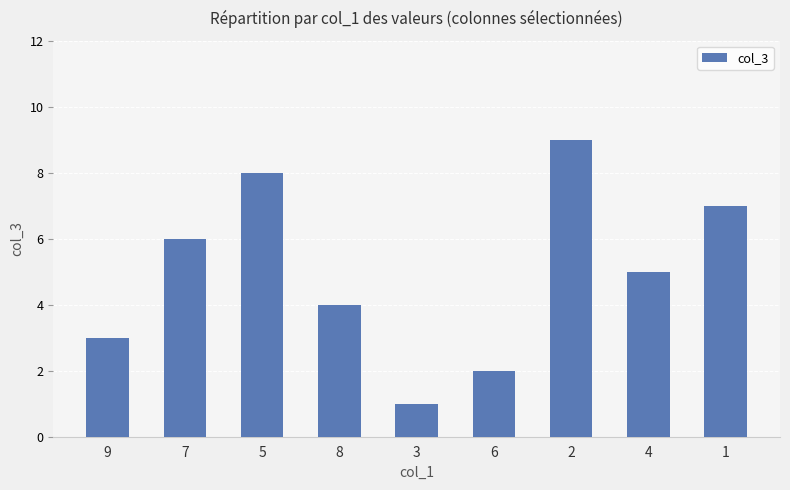

What is the average value?

5